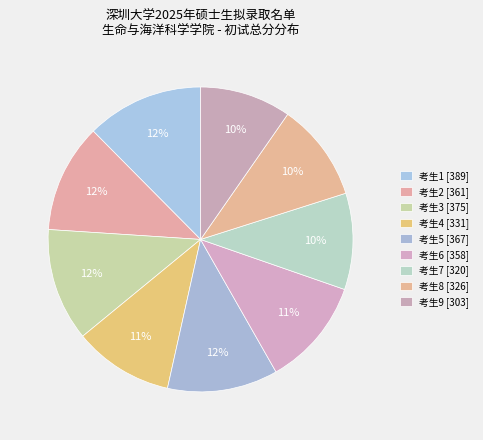

How many segments does this pie chart have?

9